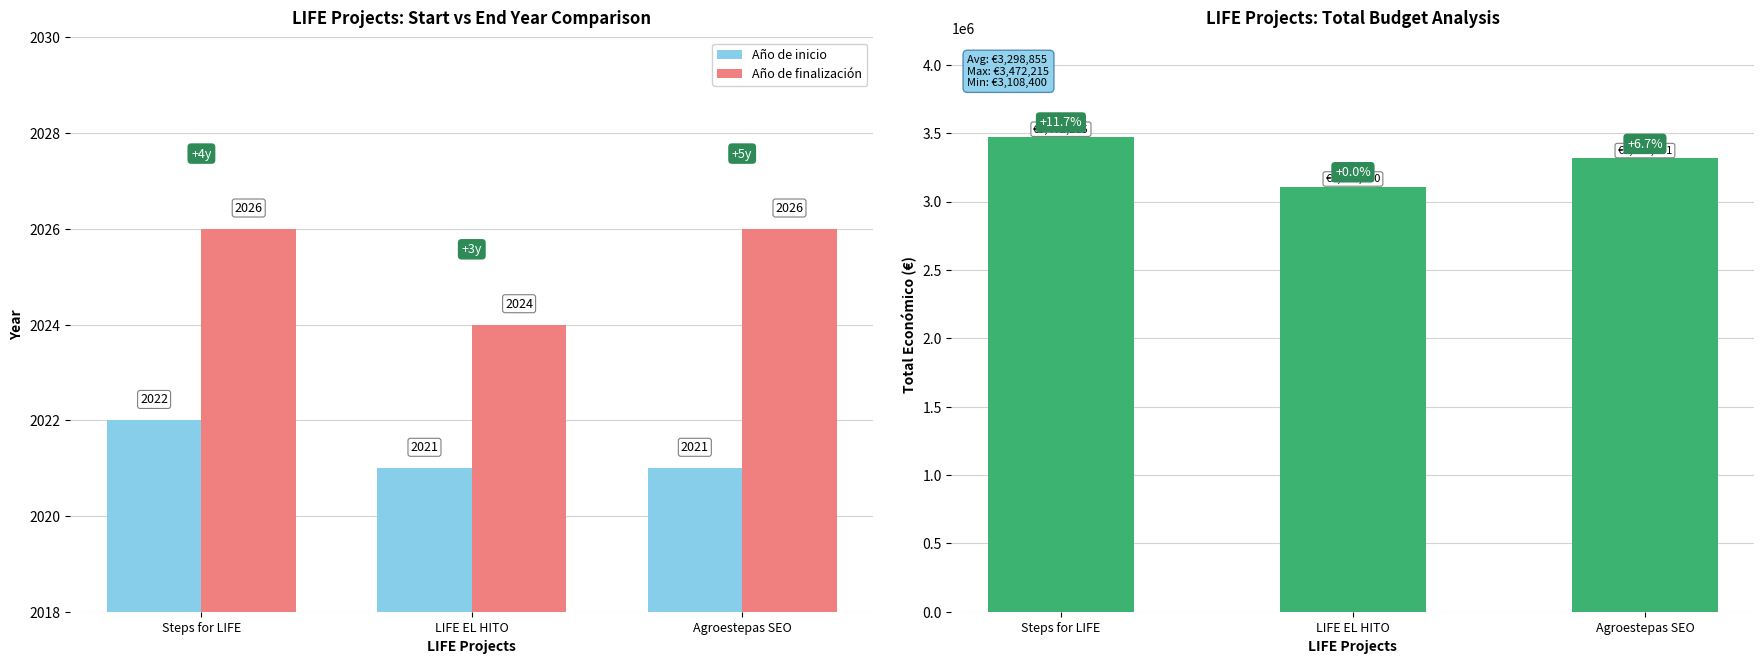

Are the bars grouped side by side (vs. stacked)?

Yes